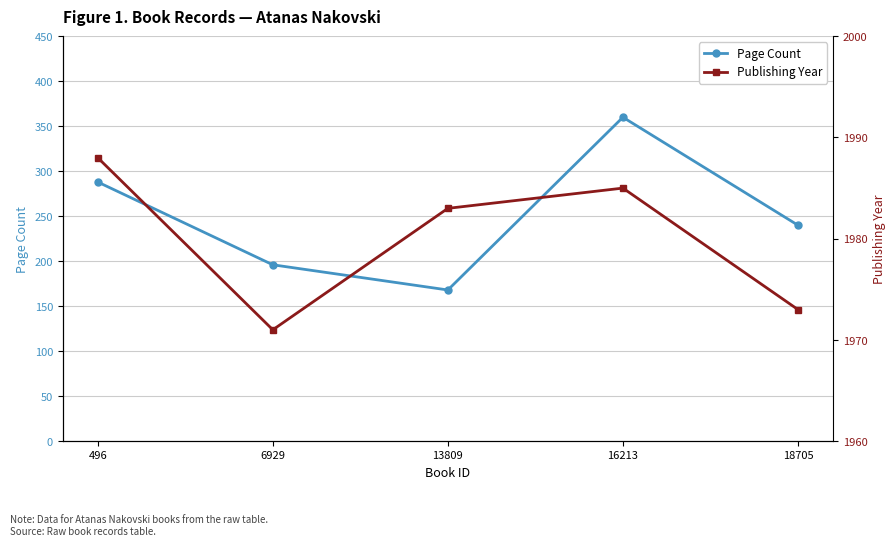

What is the sum of all Publishing Year values?

9900